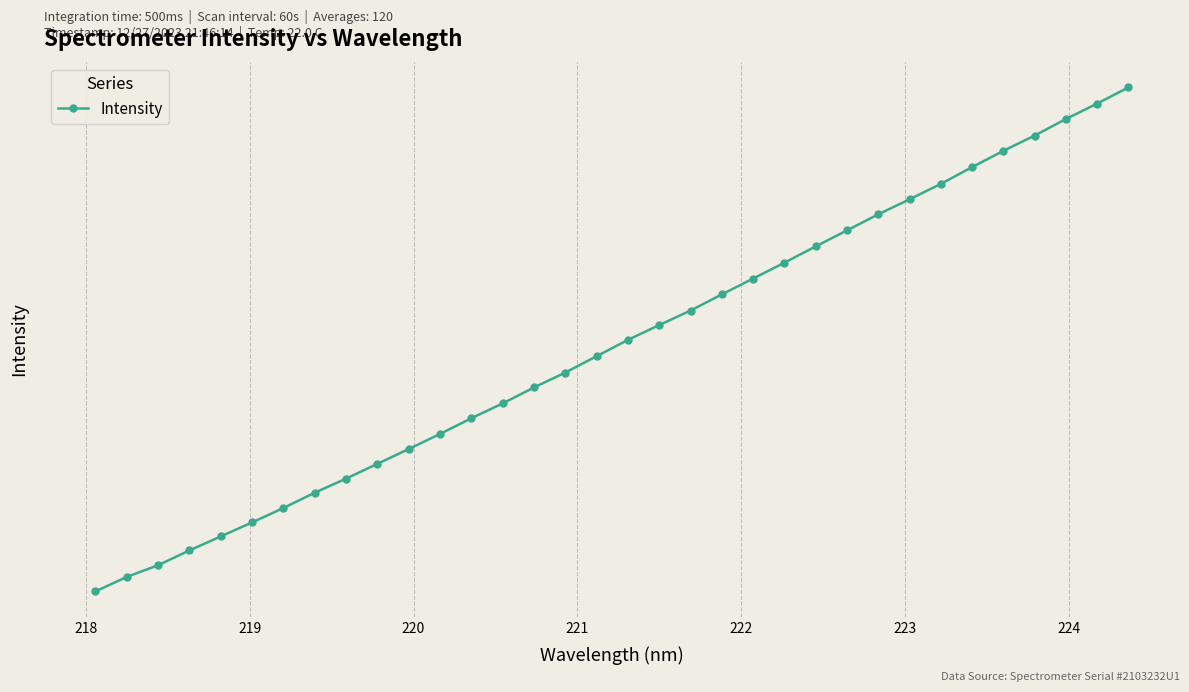

What is the average value?

3106.2